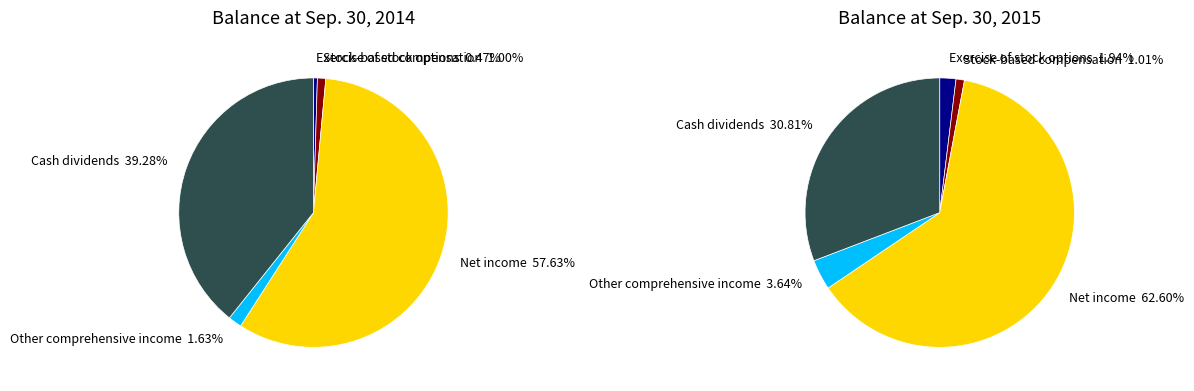

Is there a majority slice in this chart?

Yes